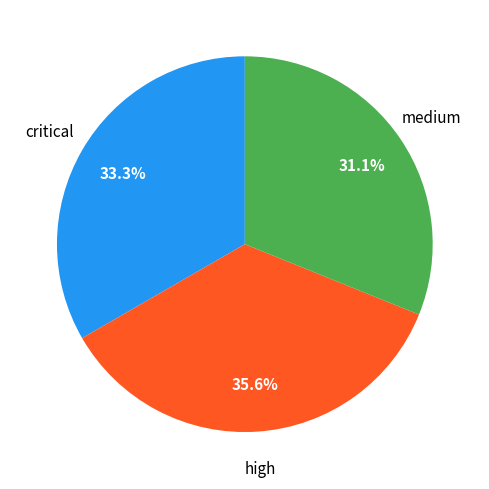

To the nearest percent, what is the difference between the largest and smallest slice percentages?

4%